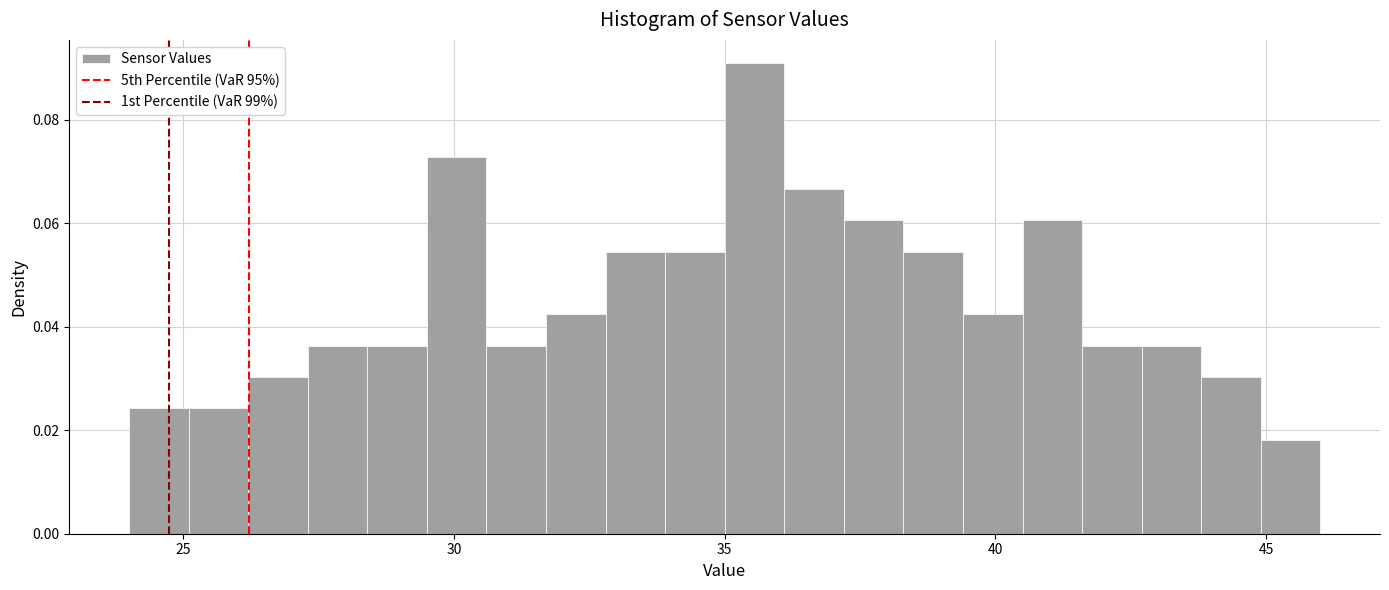

Read against the x-axis, roughly where is the centre of the tallest bar?

35.5